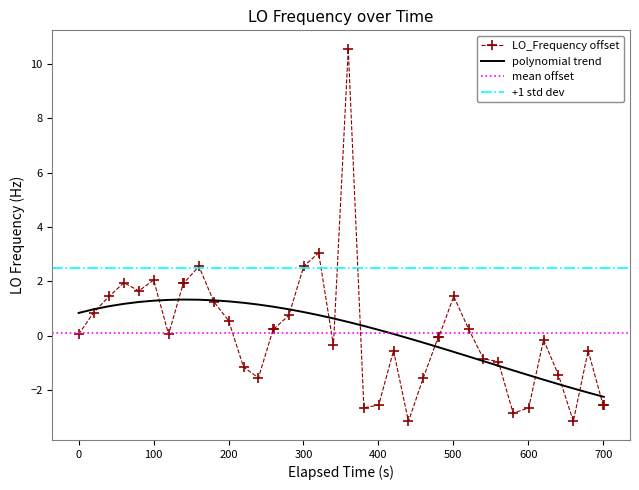

What is the maximum value for polynomial trend?

1.3